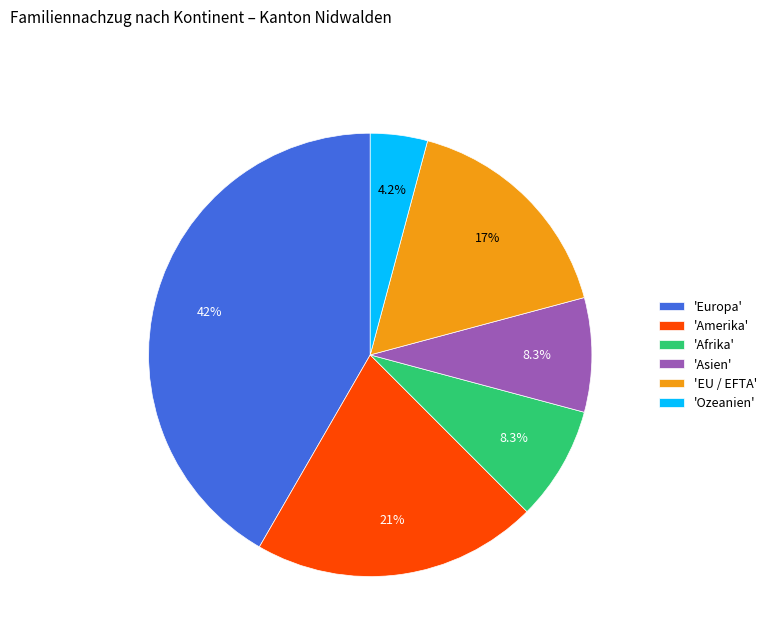

How many slices are in this pie chart?

6